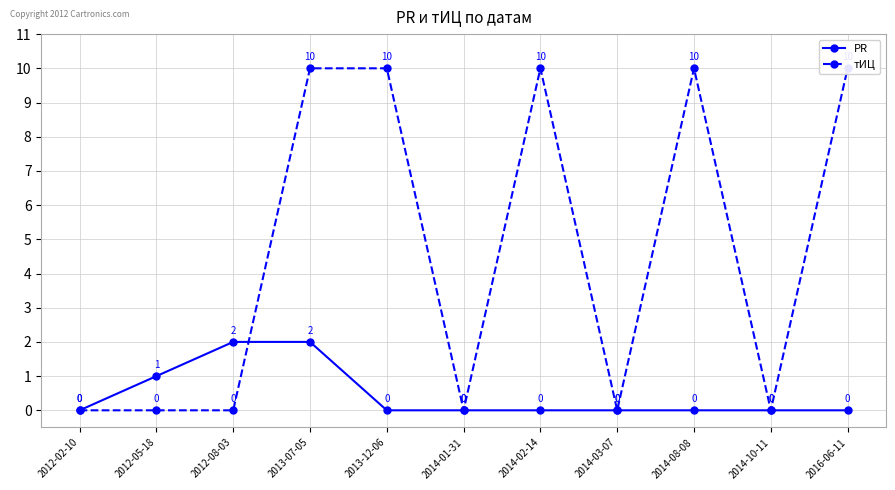

Read the PR value at 2012-05-18.

1